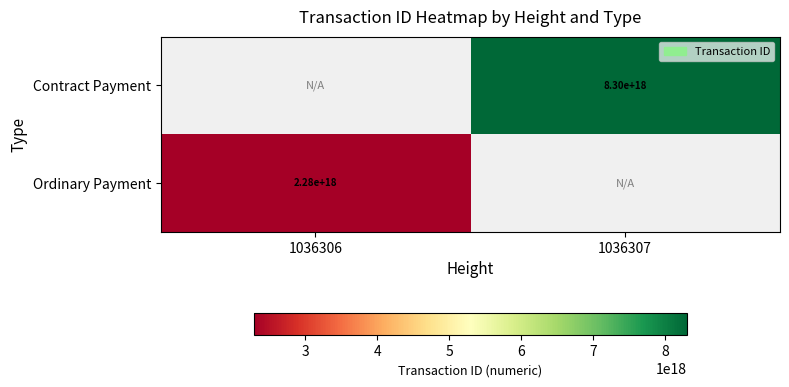

True or false: Contract Payment has a value of 2355009462853234176 at 1036307.

False